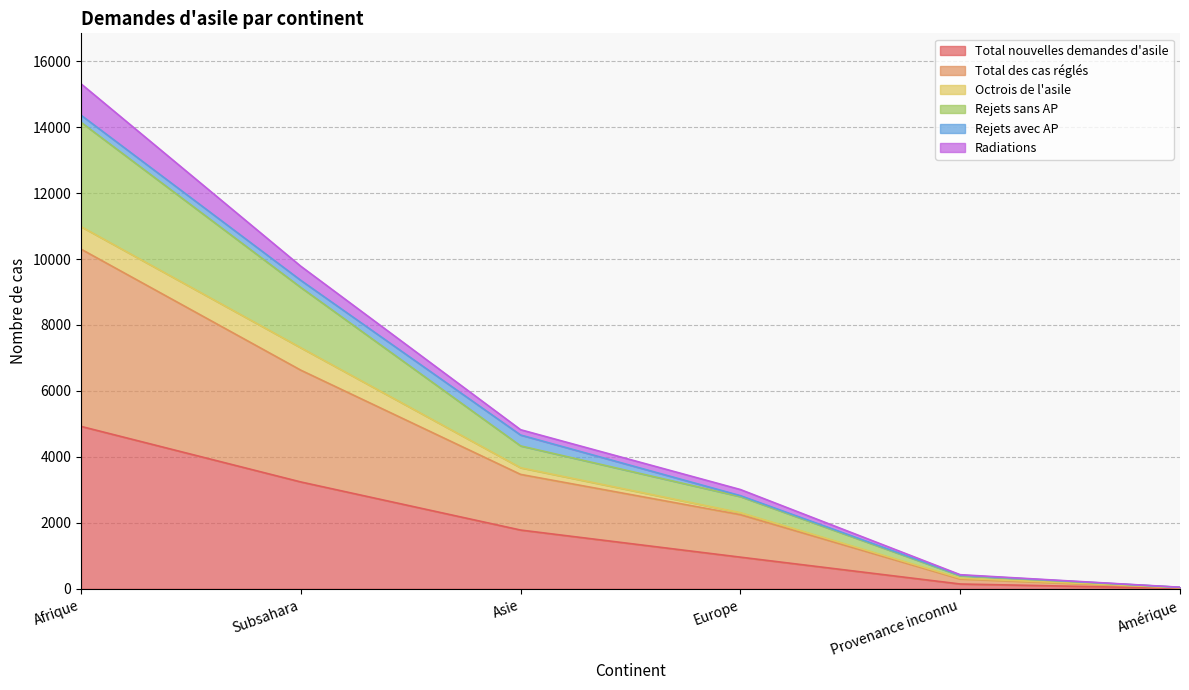

Is it true that Total nouvelles demandes d'asile equals 4925 at Afrique?

True